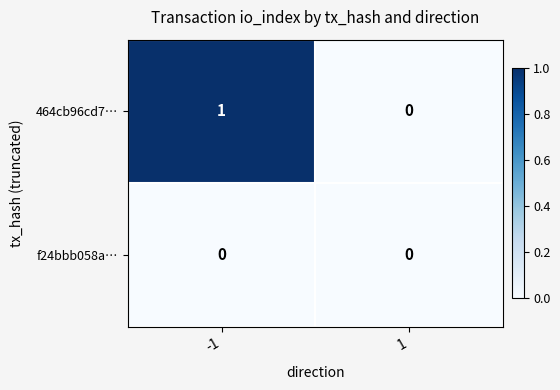

Which series has the largest total across all categories?

464cb96cd7…